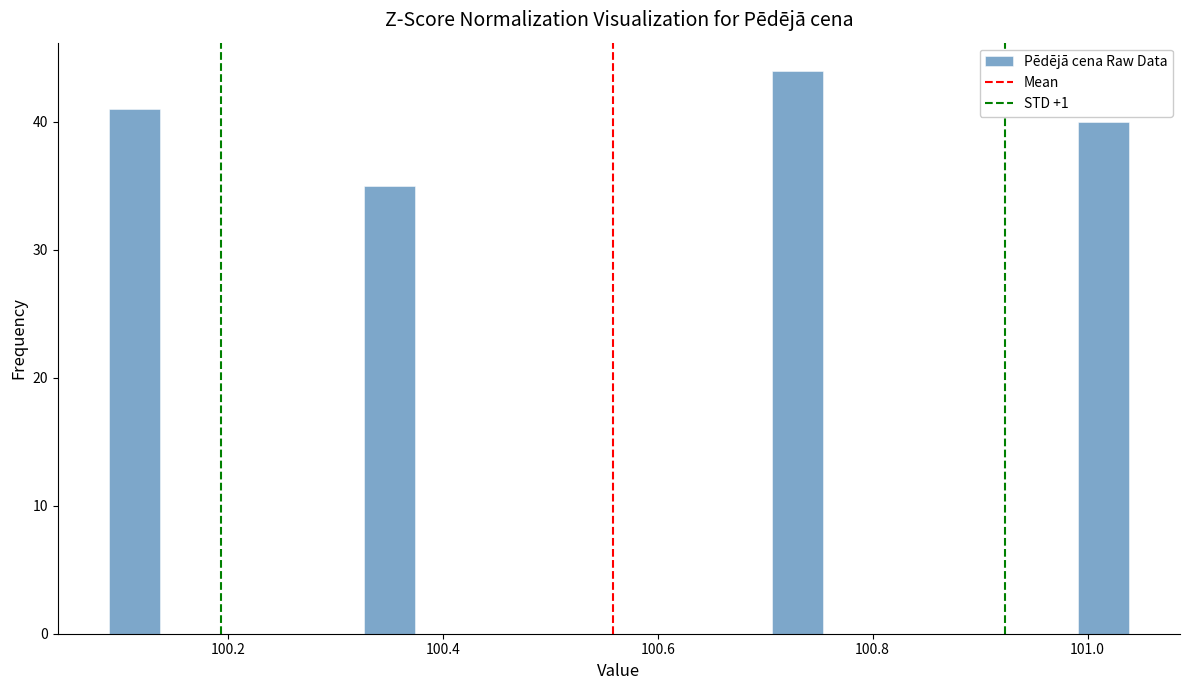

Read against the x-axis, roughly where is the centre of the tallest bar?

100.72